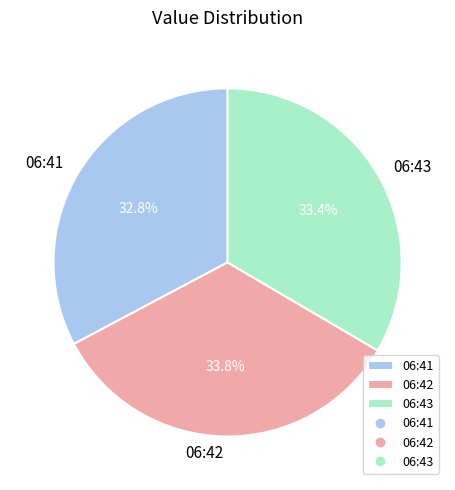

Which category has the smallest portion of the pie?

06:41